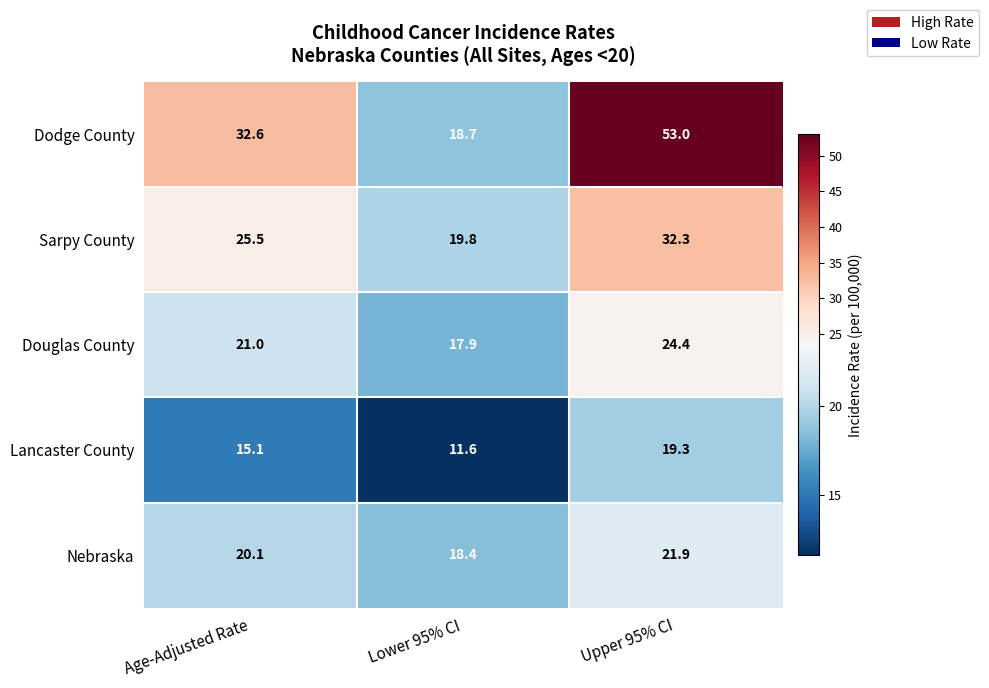

At which label does Sarpy County first exceed 25?

Age-Adjusted Rate